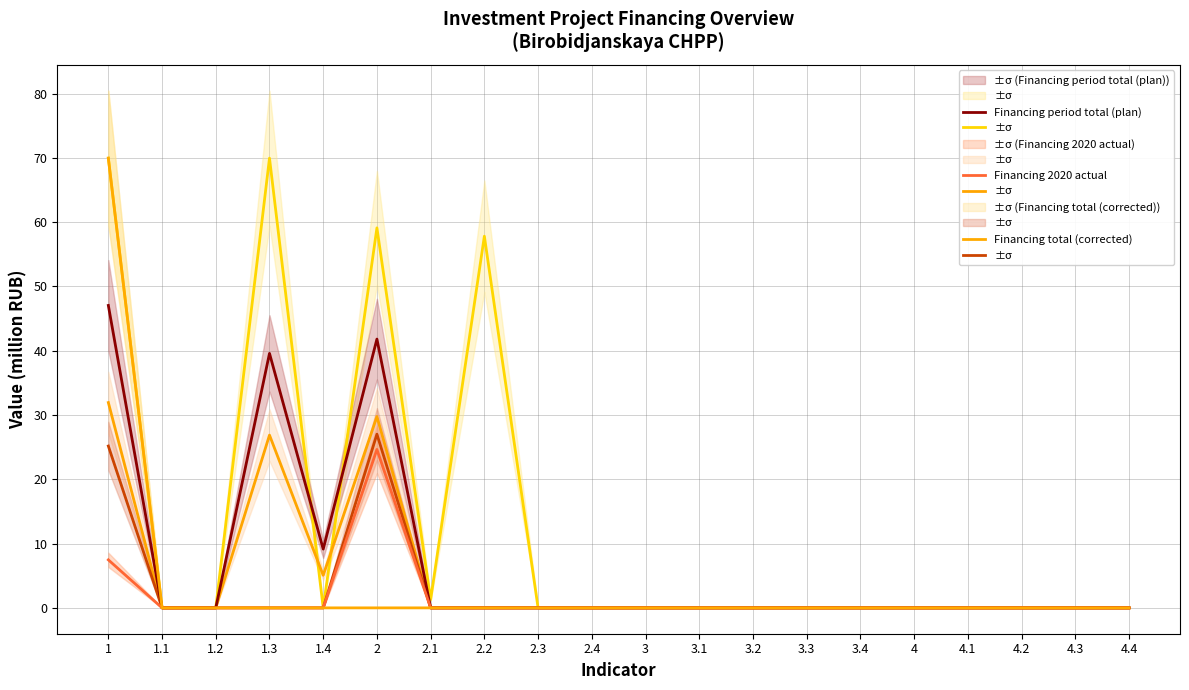

True or false: Financing (plan) and Financing 2022 plan cross at least once.

False